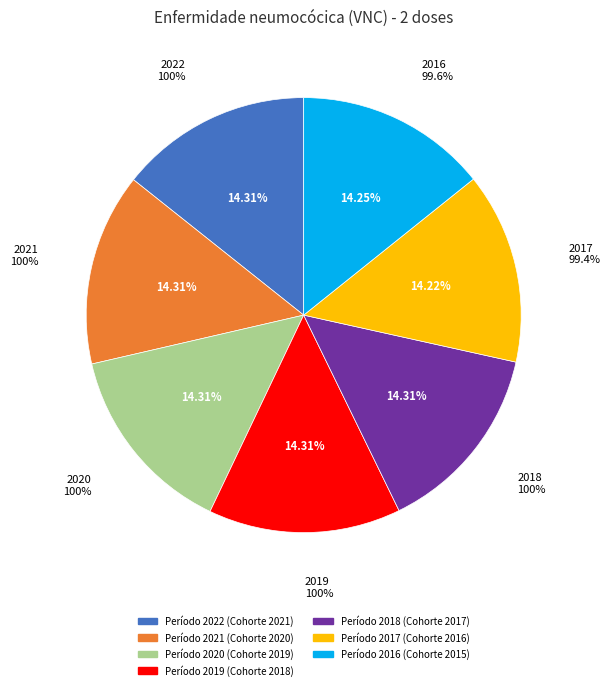

To the nearest percent, what portion does 2022 represent?

14%